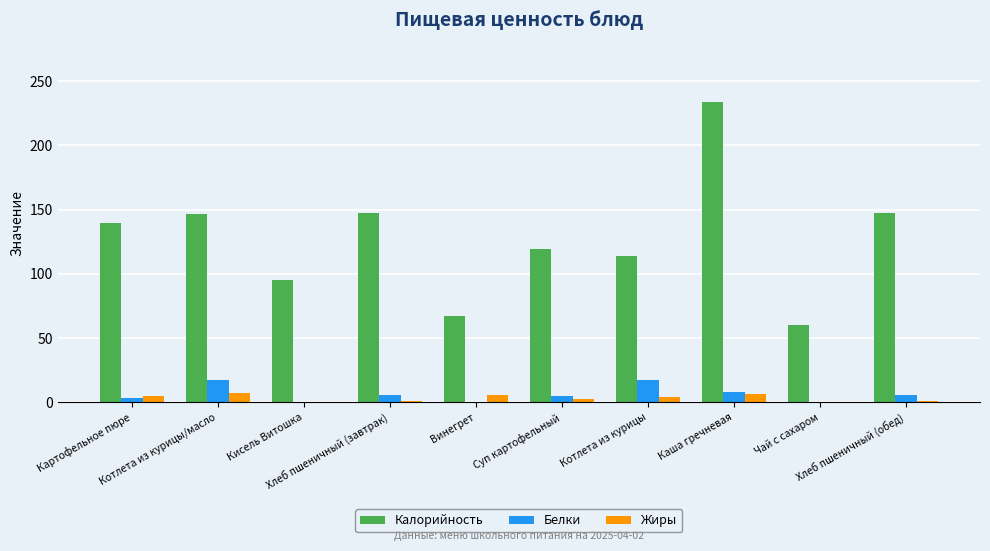

At which label does Белки first exceed 5?

Котлета из курицы/масло